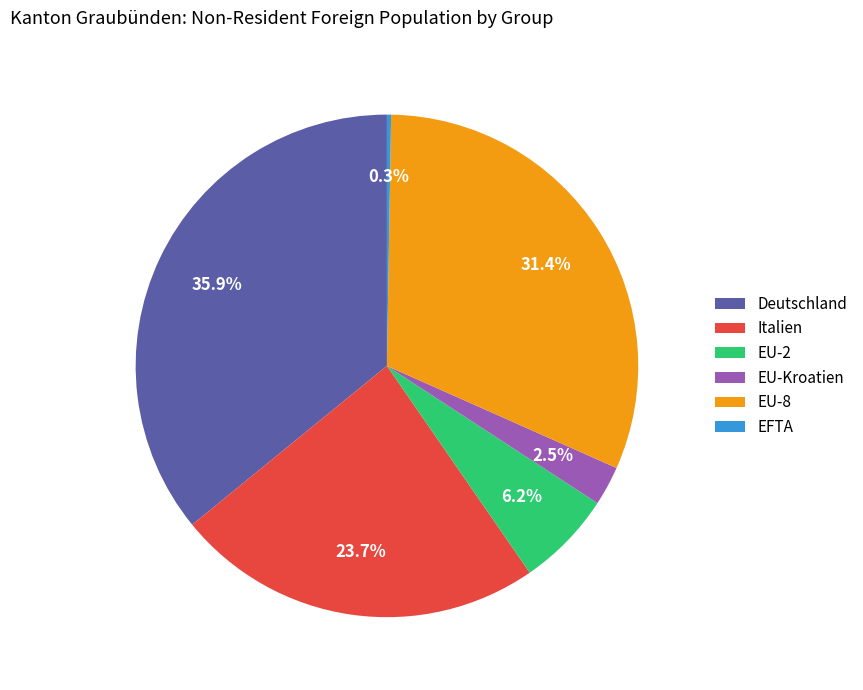

Which category has the biggest portion of the pie?

Deutschland